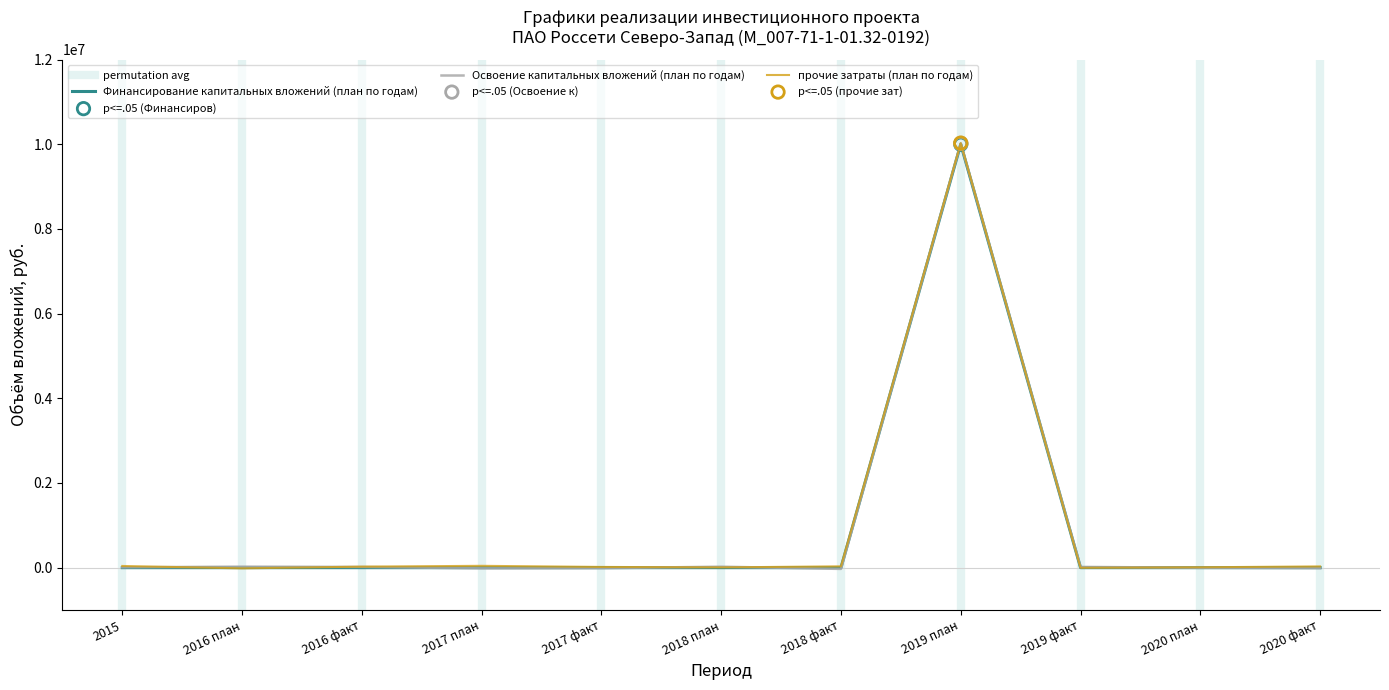

What are all the series names shown in the legend?

Финансирование капитальных вложений (план по годам), Освоение капитальных вложений (план по годам), прочие затраты (план по годам)